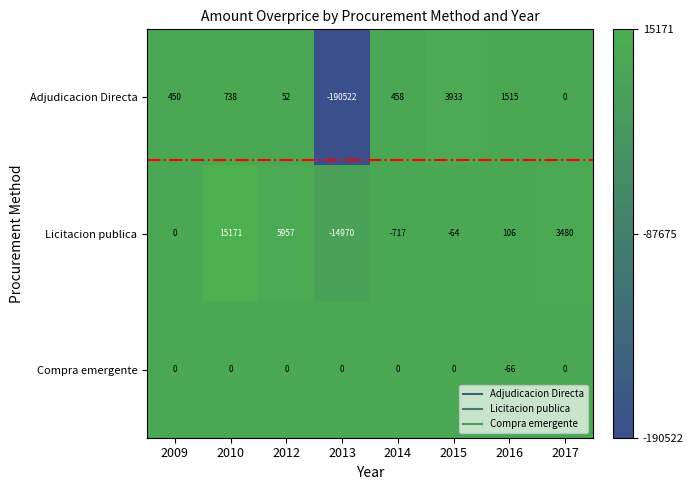

Reading right to left, what are all the values shown in this chart?

Adjudicacion Directa: 2017=0	2016=1515	2015=3933	2014=458	2013=-190522	2012=52	2010=738	2009=450
Licitacion publica: 2017=3480	2016=106	2015=-64	2014=-717	2013=-14970	2012=5957	2010=15171	2009=0
Compra emergente: 2017=0	2016=-66	2015=0	2014=0	2013=0	2012=0	2010=0	2009=0